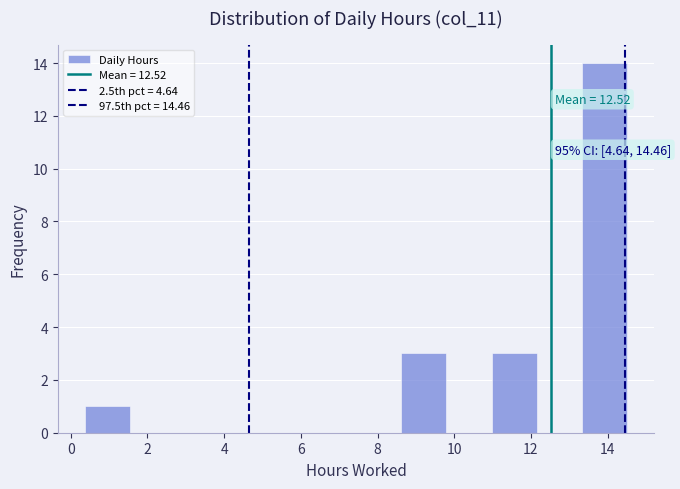

Which range on the x-axis has the tallest bar?

13.4 to 14.6